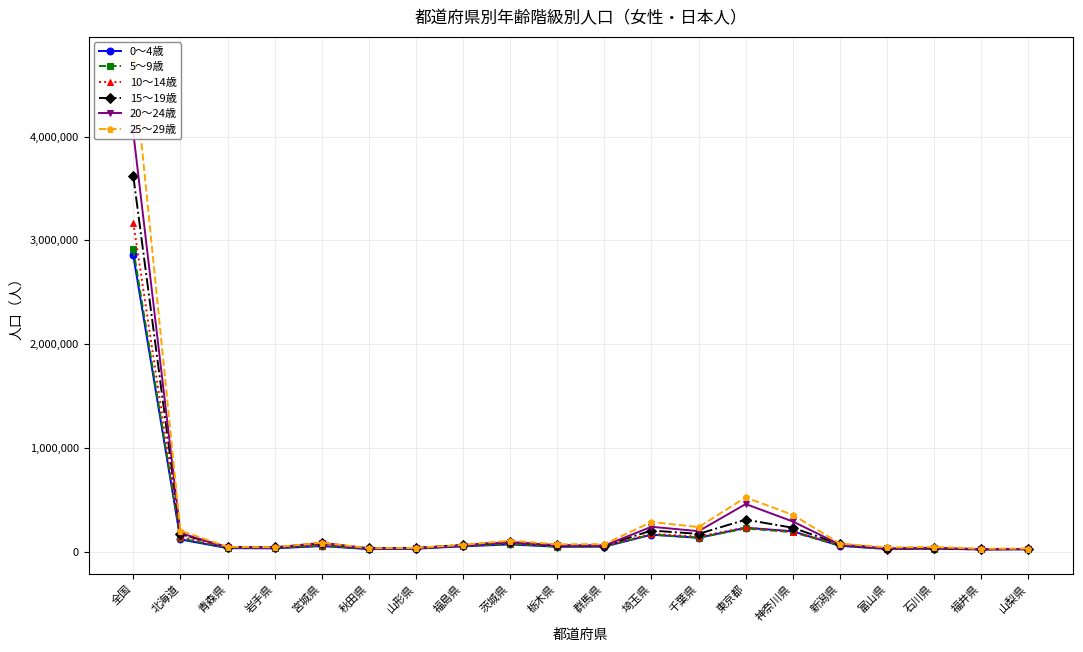

How many interior local valleys does the 10～14歳 series have?

6